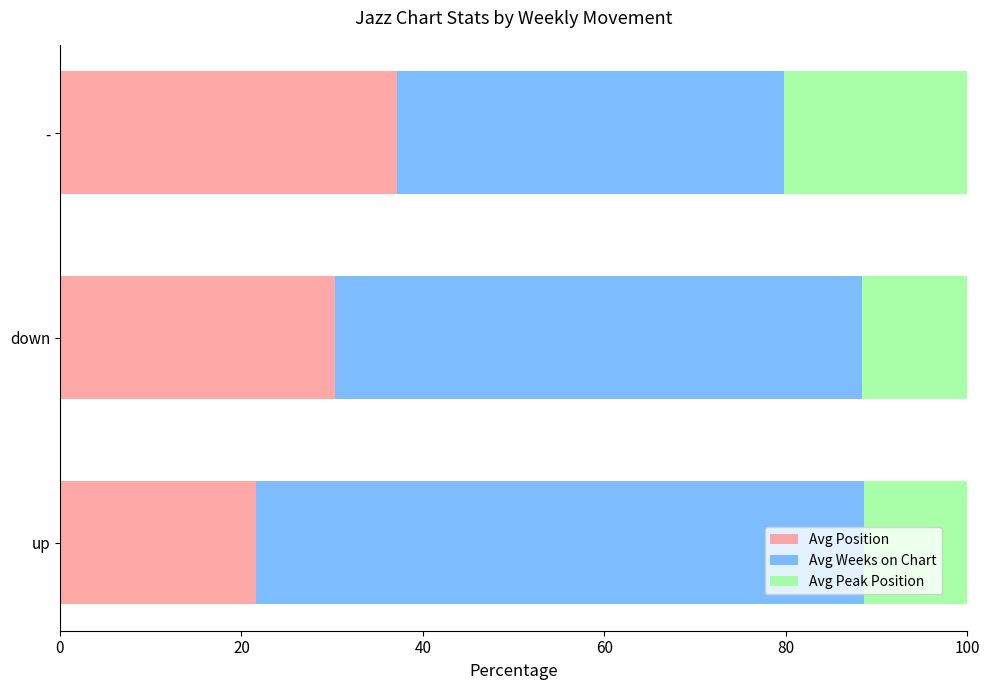

What is the minimum value for Avg Position?

21.7